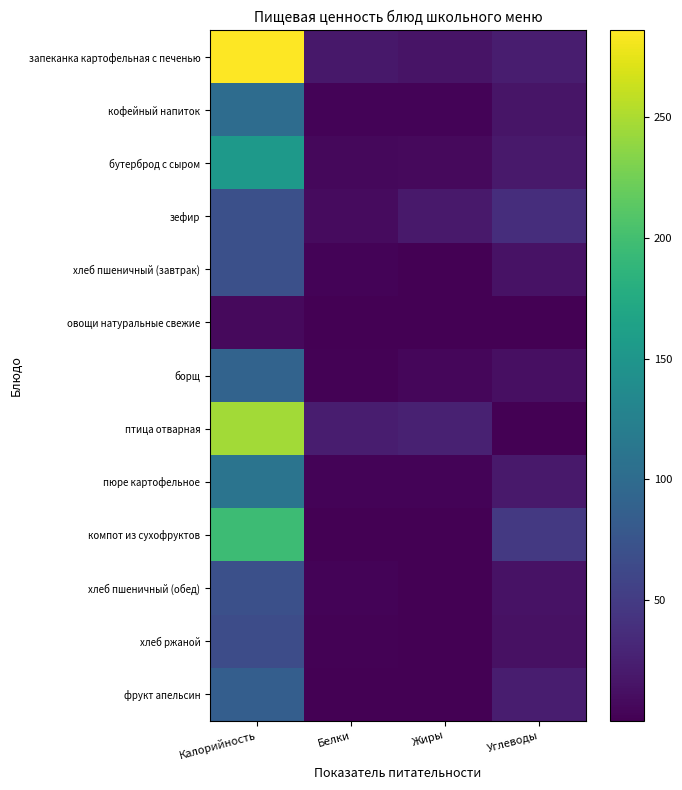

How many categories are shown in the chart?

4